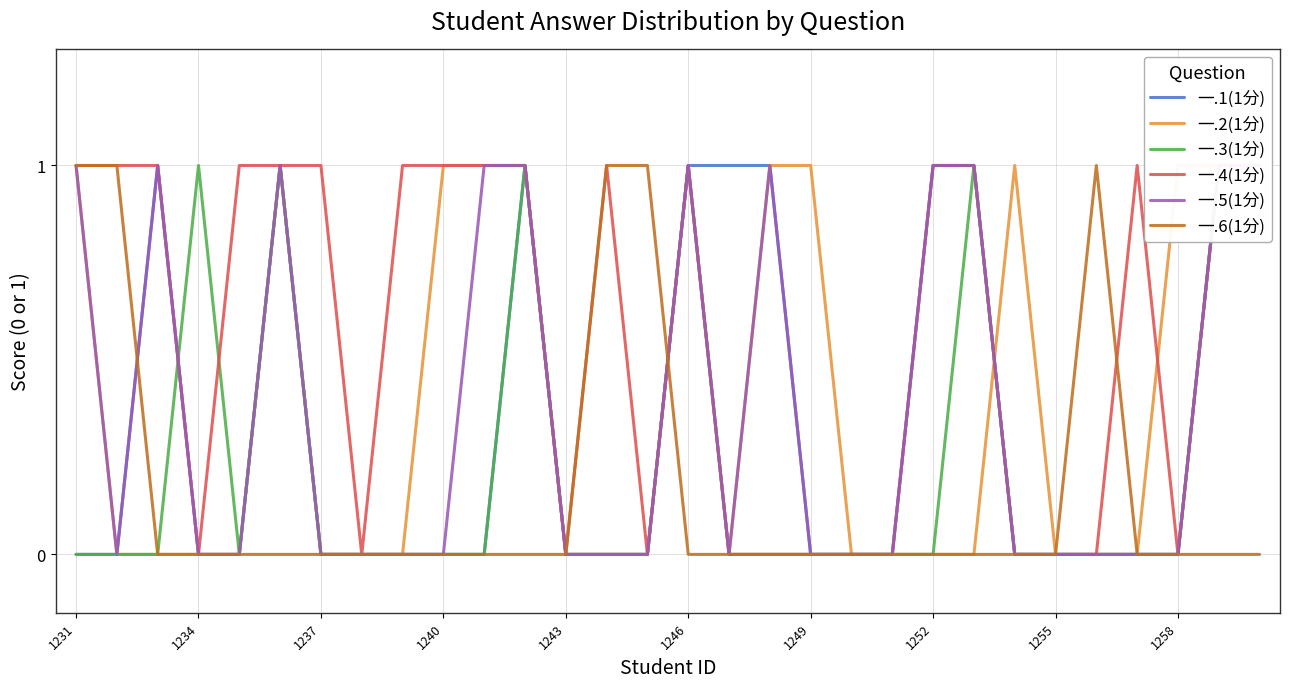

True or false: 一.6(1分) has a value of 0 at 1246.

True